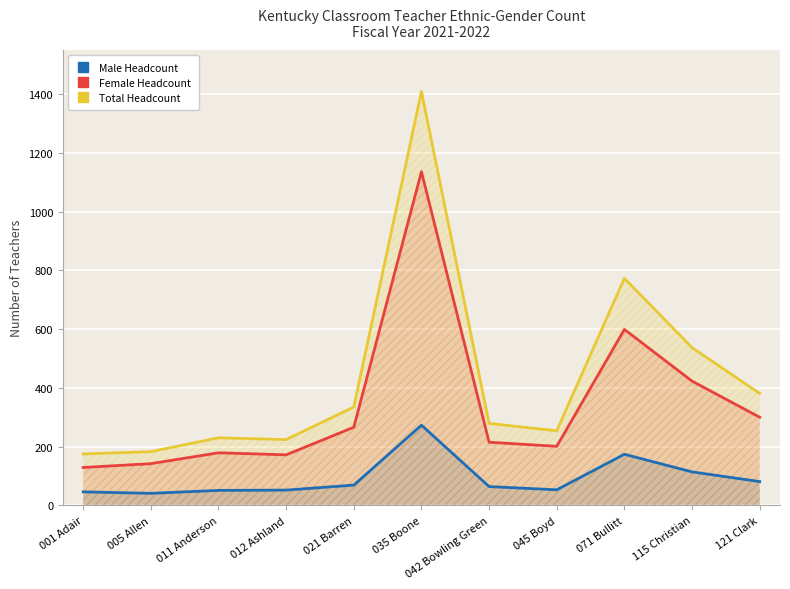

Does the chart display data point markers on the line(s)?

No